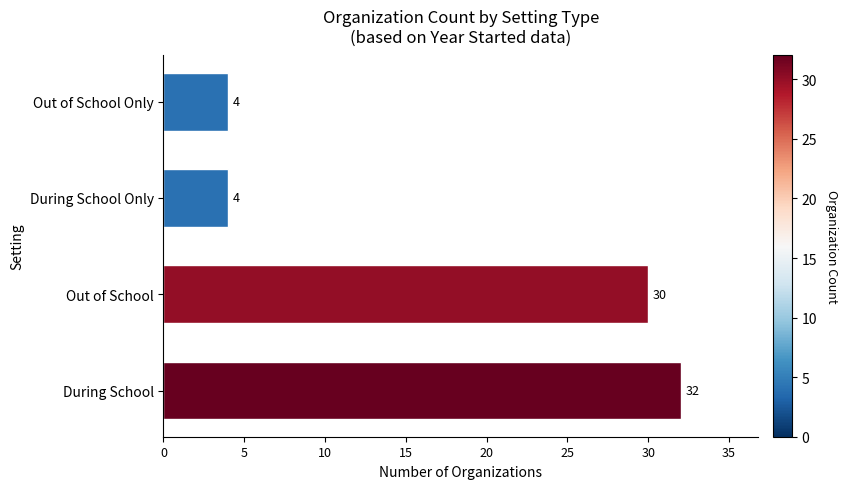

How many bars are there in total?

4